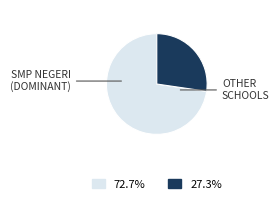

Does any single category account for the majority?

Yes